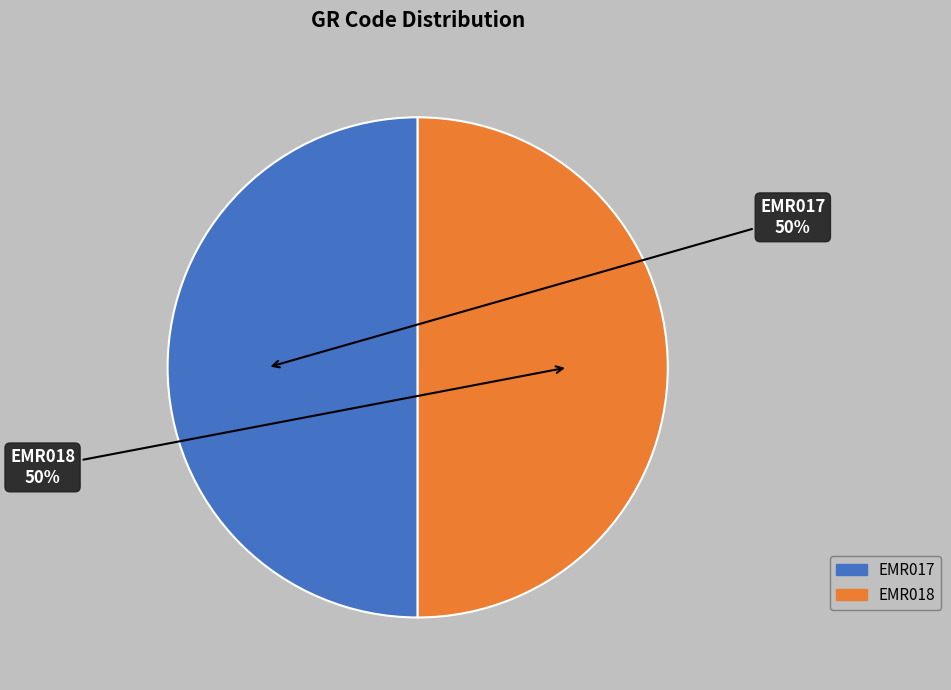

To the nearest percent, what is the combined percentage of EMR018 and EMR017?

100%